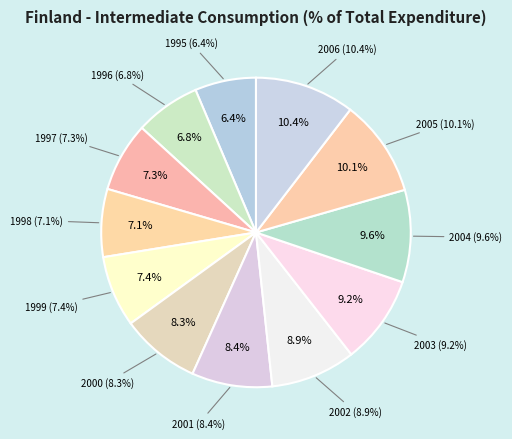

To the nearest percent, what is the average slice percentage?

8%